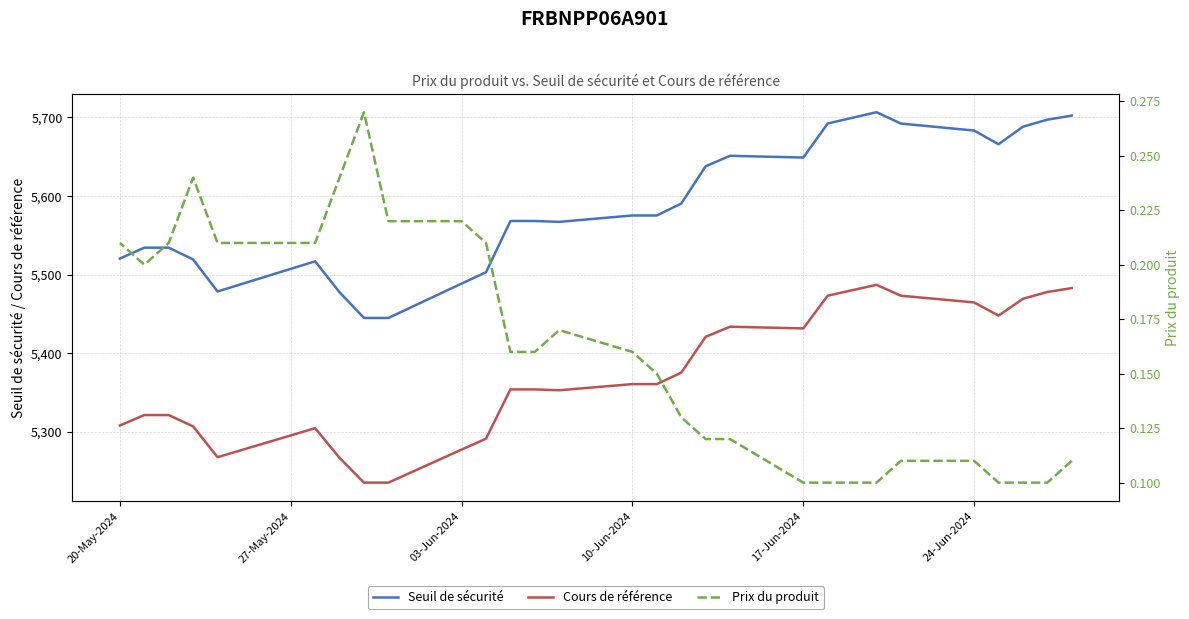

Is the value of Prix du produit at 03-Jun-2024 greater than the value of Seuil de sécurité at 20-May-2024?

No